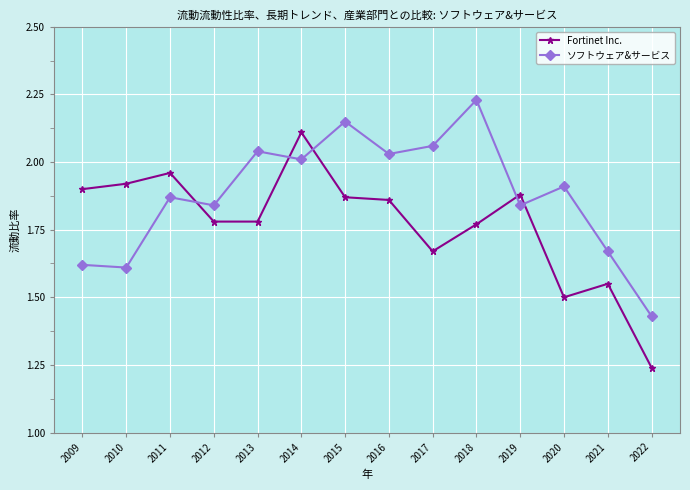

Where is Fortinet Inc. nearest to the value 1?

2022